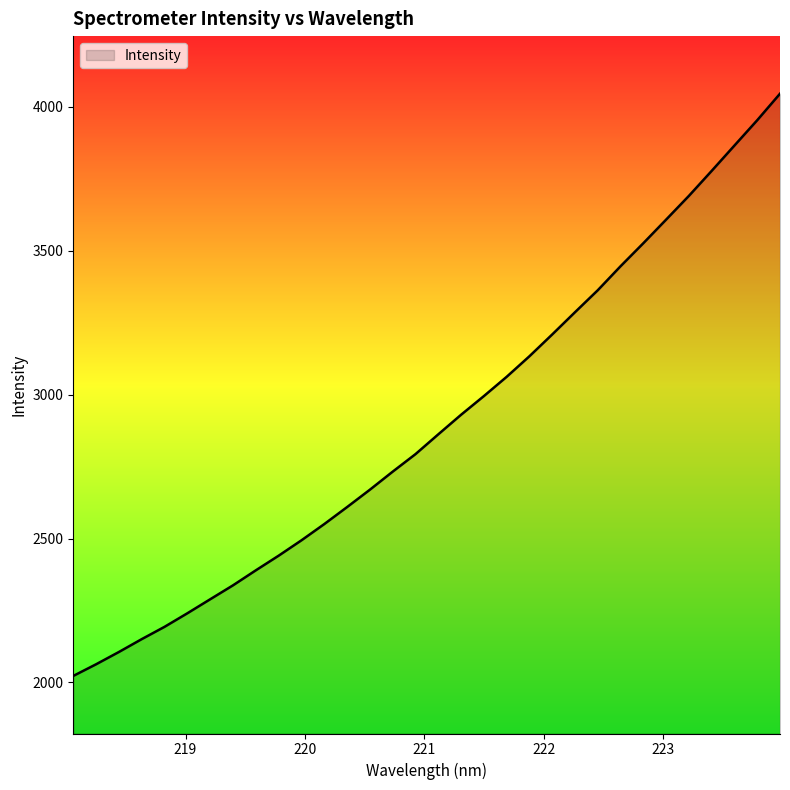

What is the maximum value shown in the chart?

4045.2